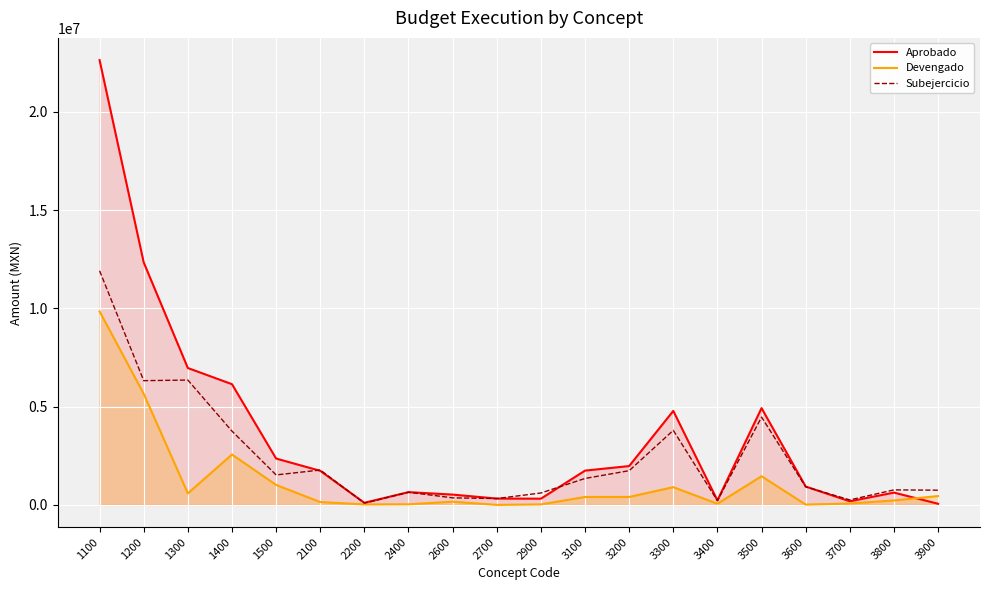

The Subejercicio series shows 1702005.7 at 1300. True or false?

False